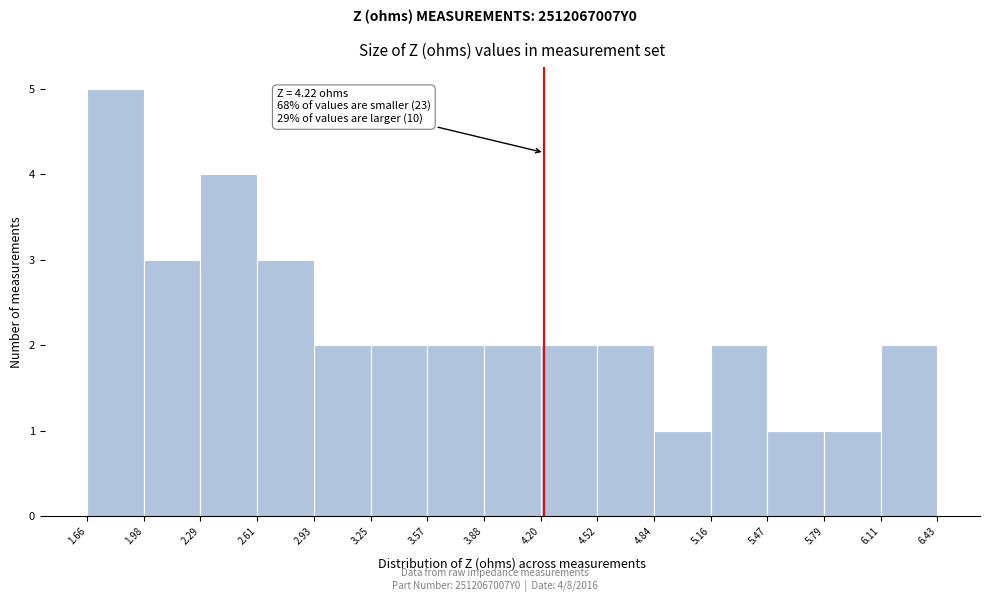

Which range on the x-axis has the tallest bar?

1.66 to 1.98